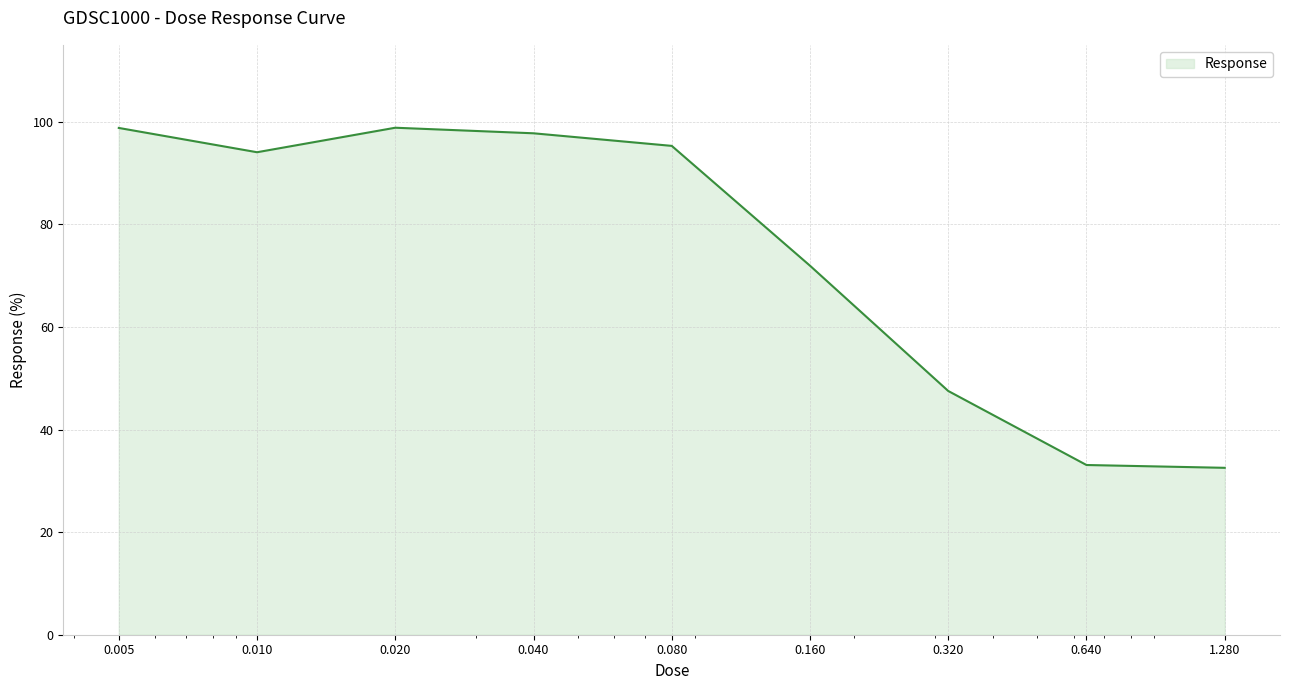

What is the greatest value displayed?

98.8